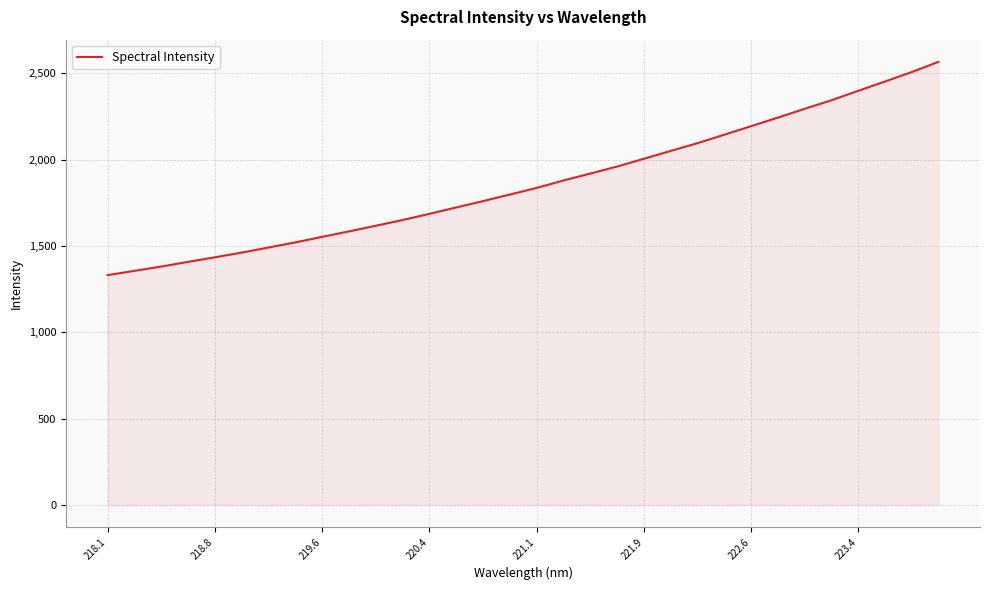

What is the minimum value shown in the chart?

1330.8